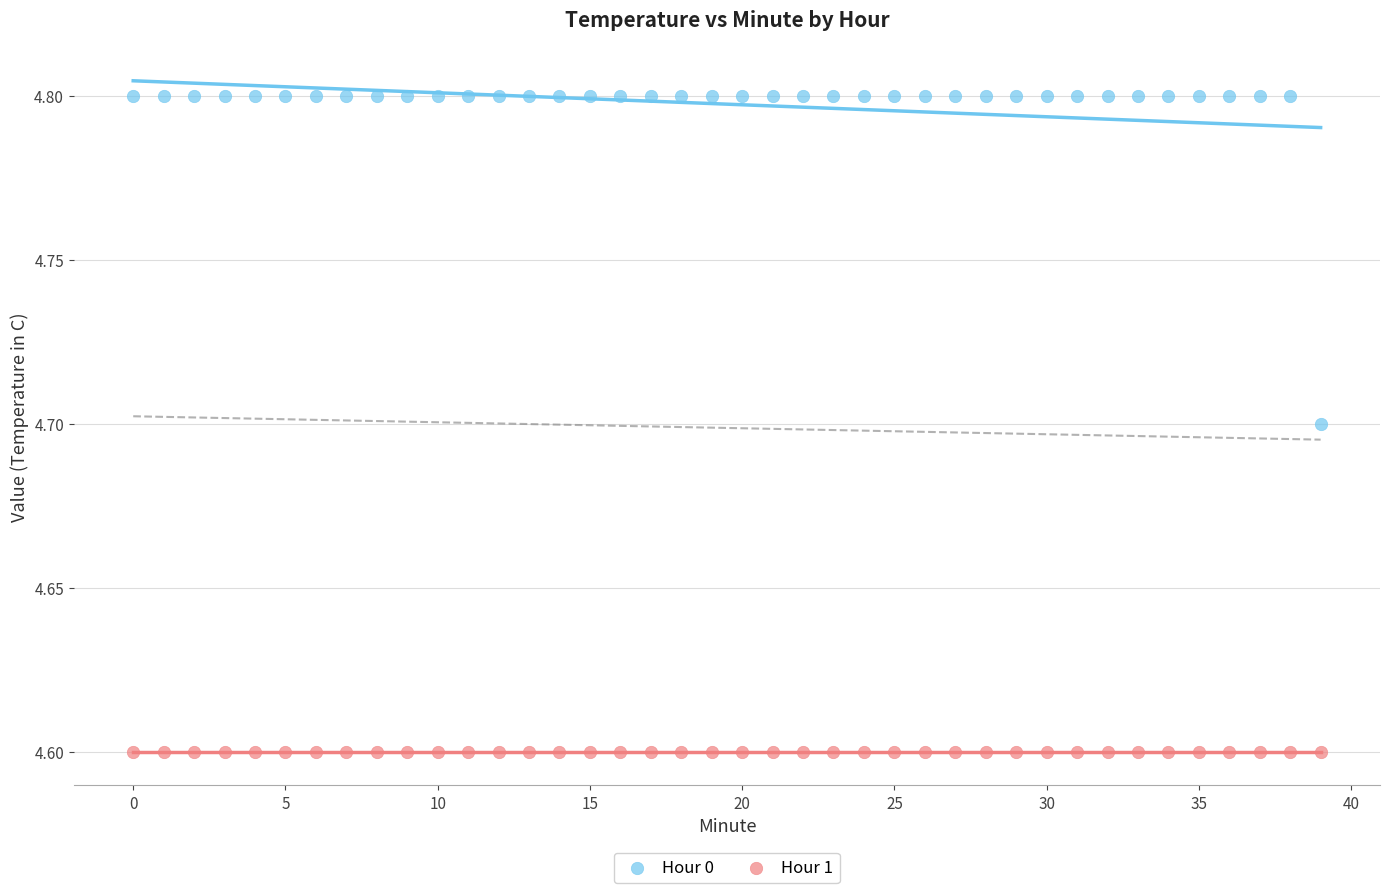

What are all the series names shown in the legend?

Hour 0, Hour 1